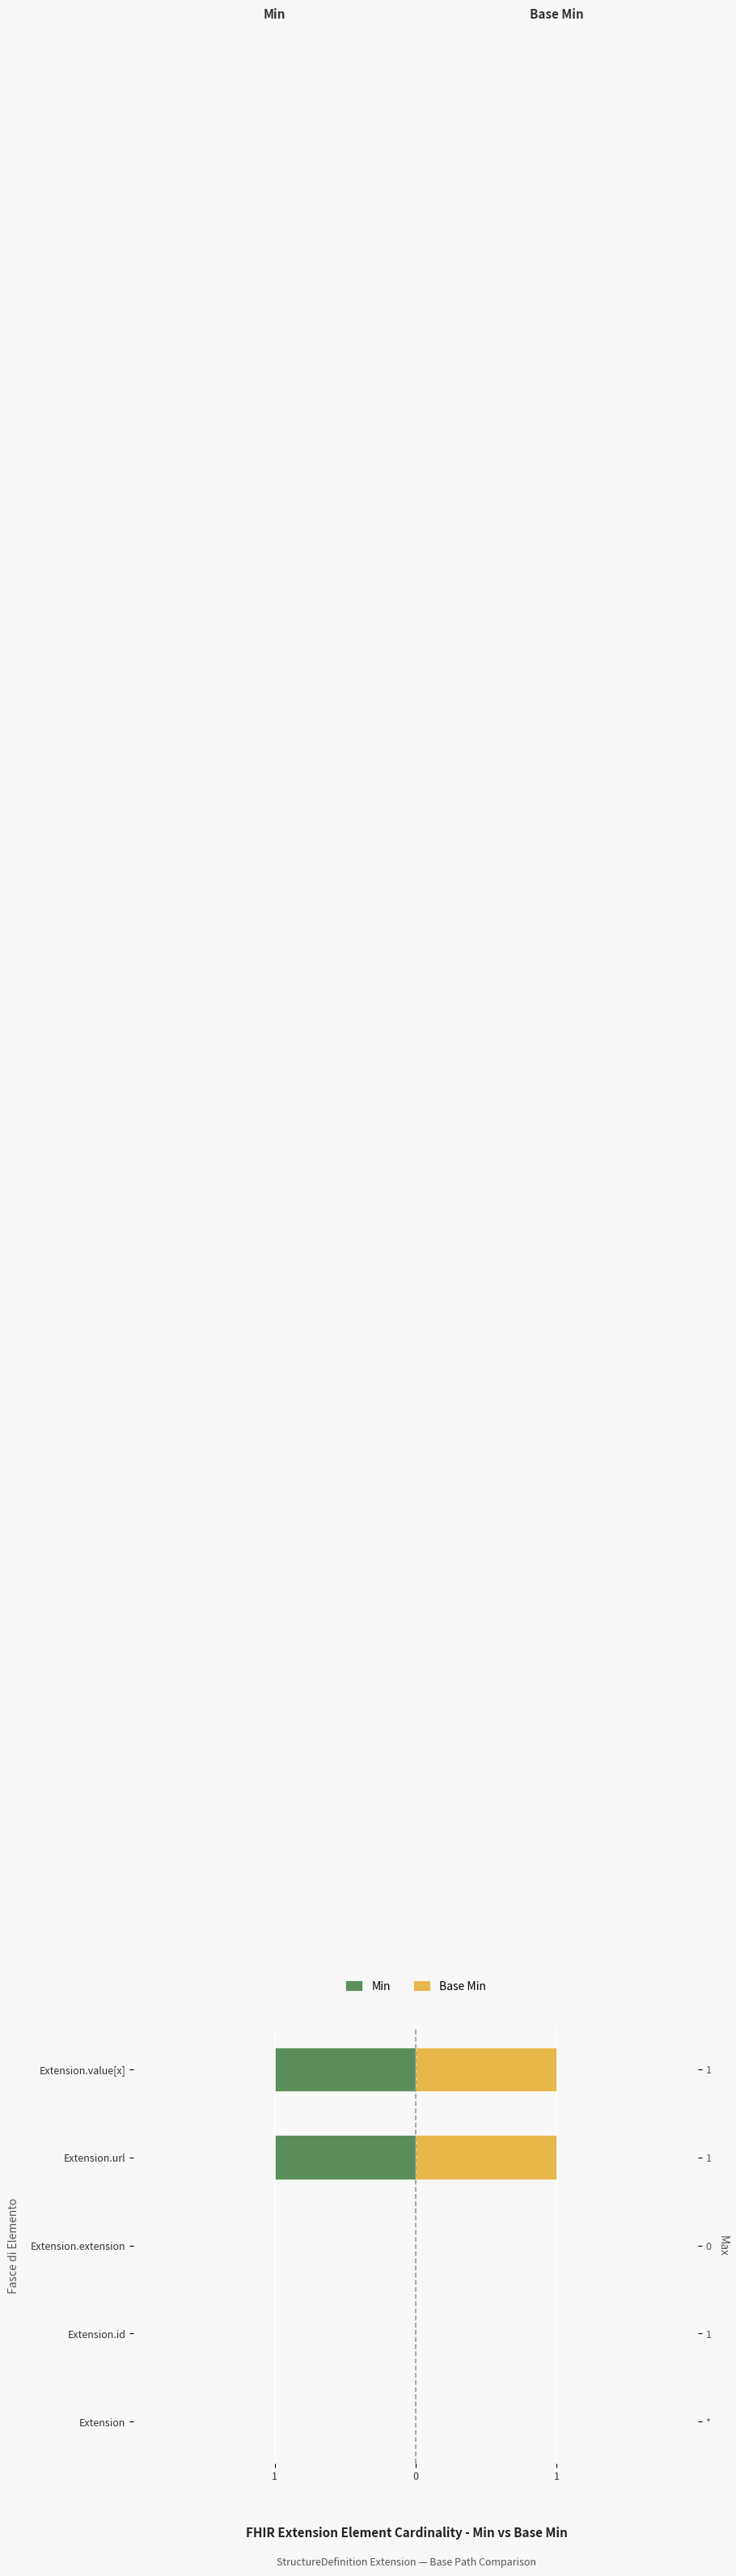

At Extension.id, list the series in order from largest to smallest.

Min, Base Min